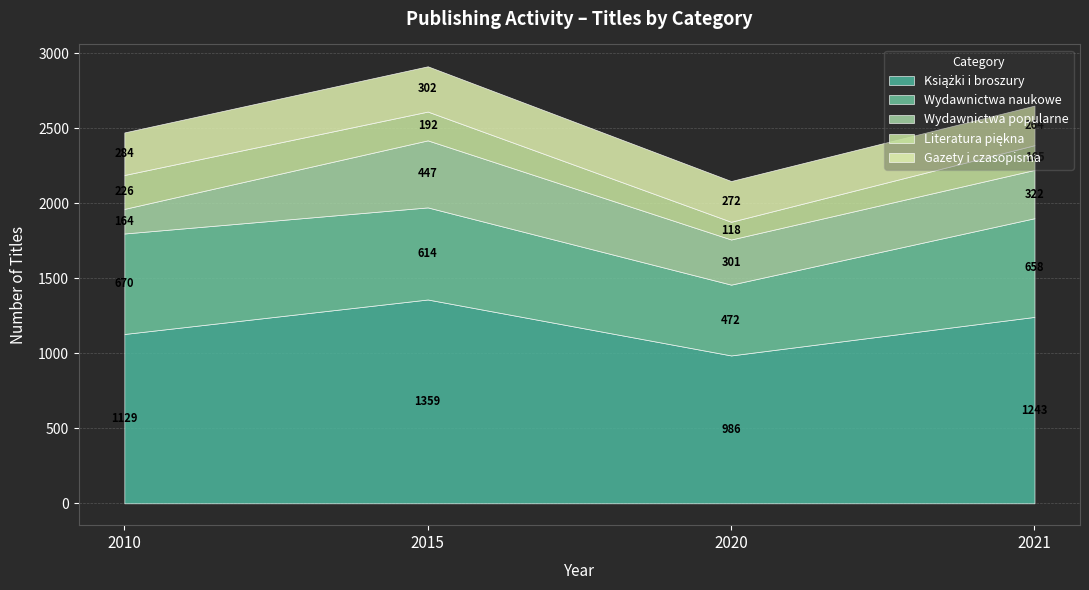

Rank the series at 2021 from lowest to highest value.

Literatura piękna, Gazety i czasopisma, Wydawnictwa popularne, Wydawnictwa naukowe, Książki i broszury